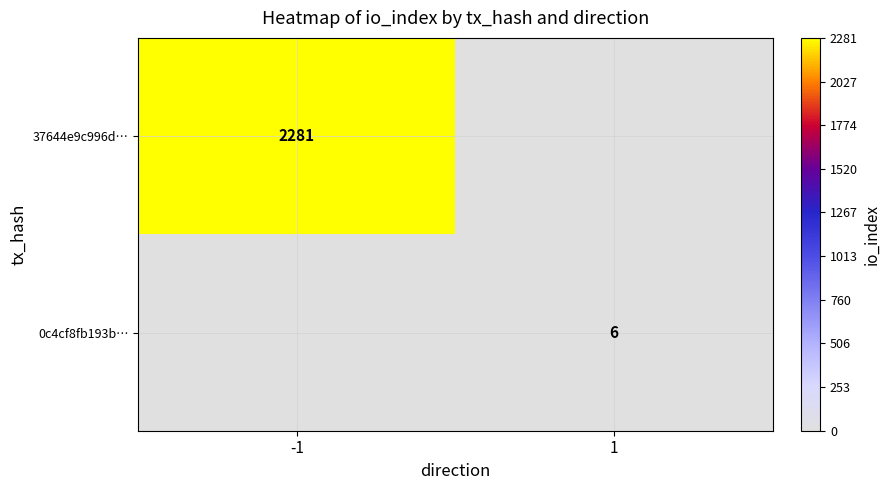

The value of 37644e9c996d… at -1 is 3968. True or false?

False